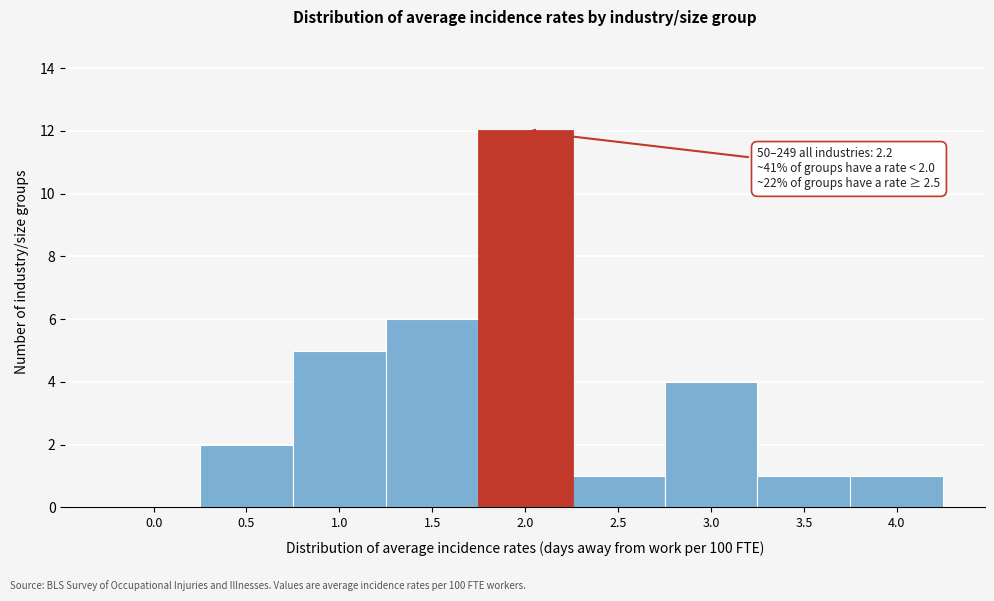

Reading left to right, extract all data points from this chart.

0.0=0	0.5=2	1.0=5	1.5=6	2.0=12	2.5=1	3.0=4	3.5=1	4.0=1